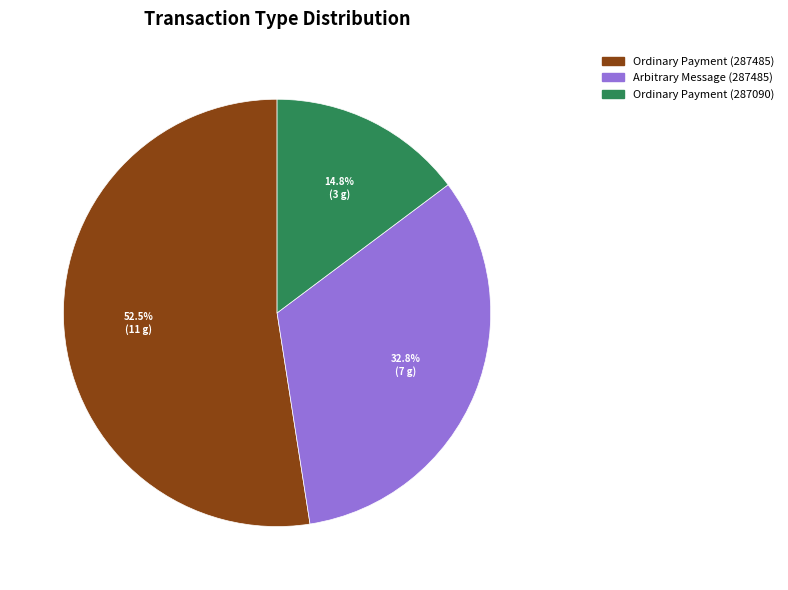

Is it true that Arbitrary Message (287485) is 33% of the pie?

True